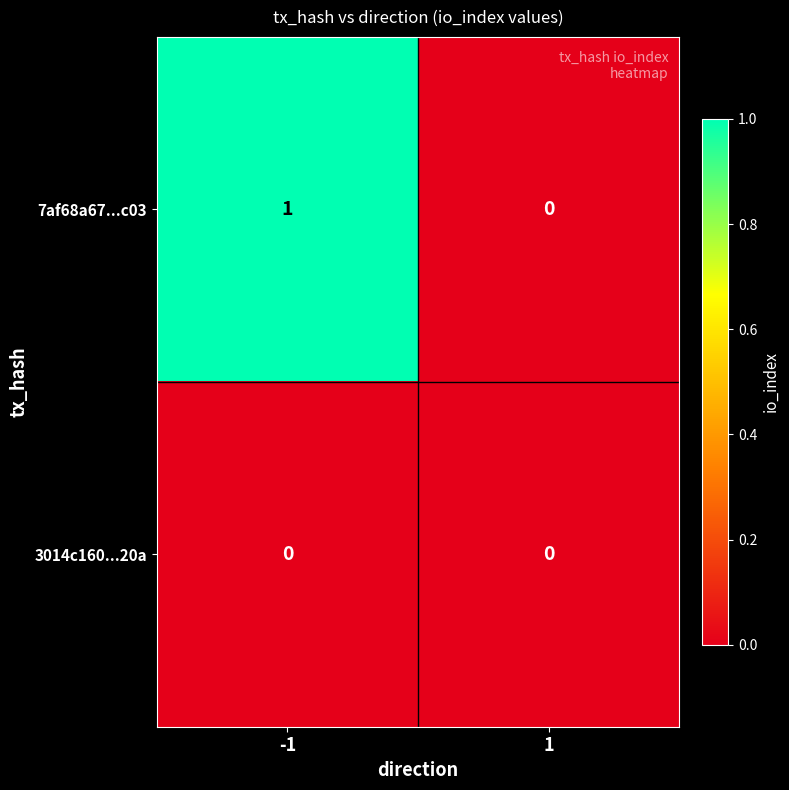

Between -1 and 1, which series saw the biggest shift?

7af68a67...c03